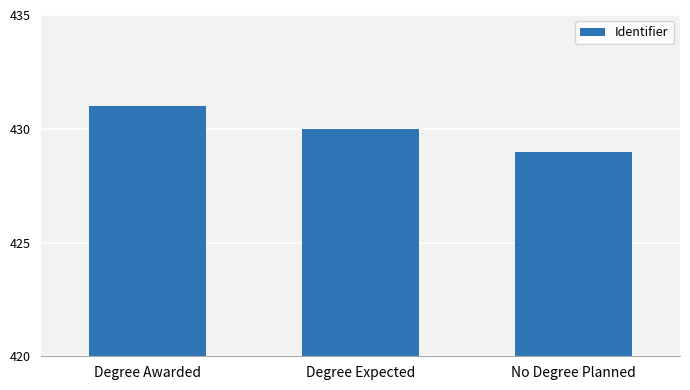

List the labels in order of value, smallest first.

No Degree Planned, Degree Expected, Degree Awarded